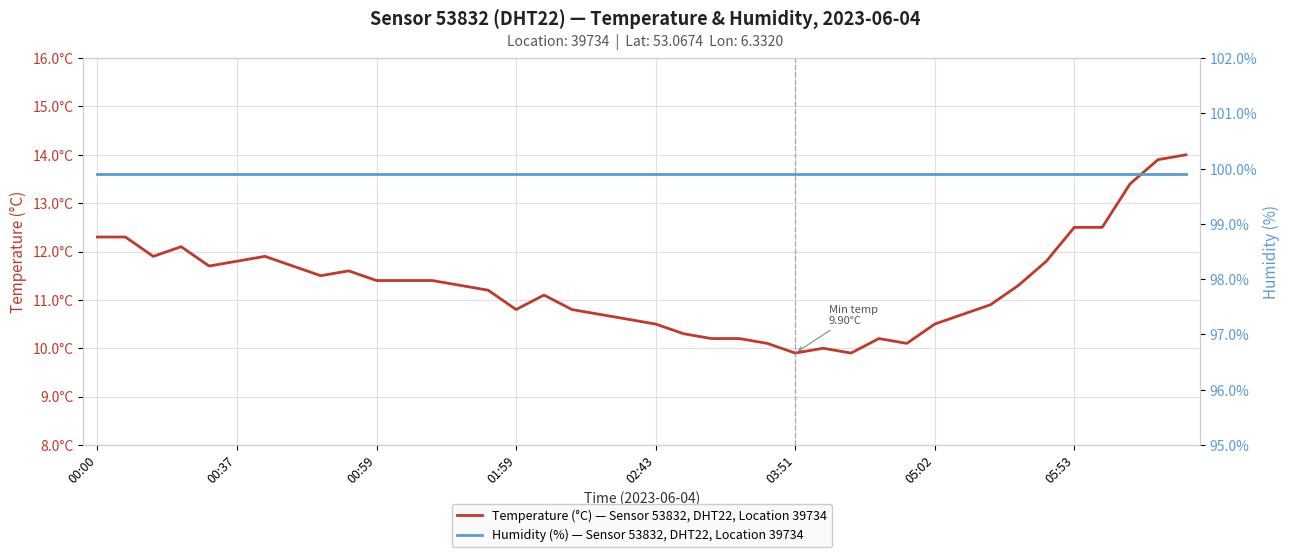

What is the maximum value shown in the chart?

99.9